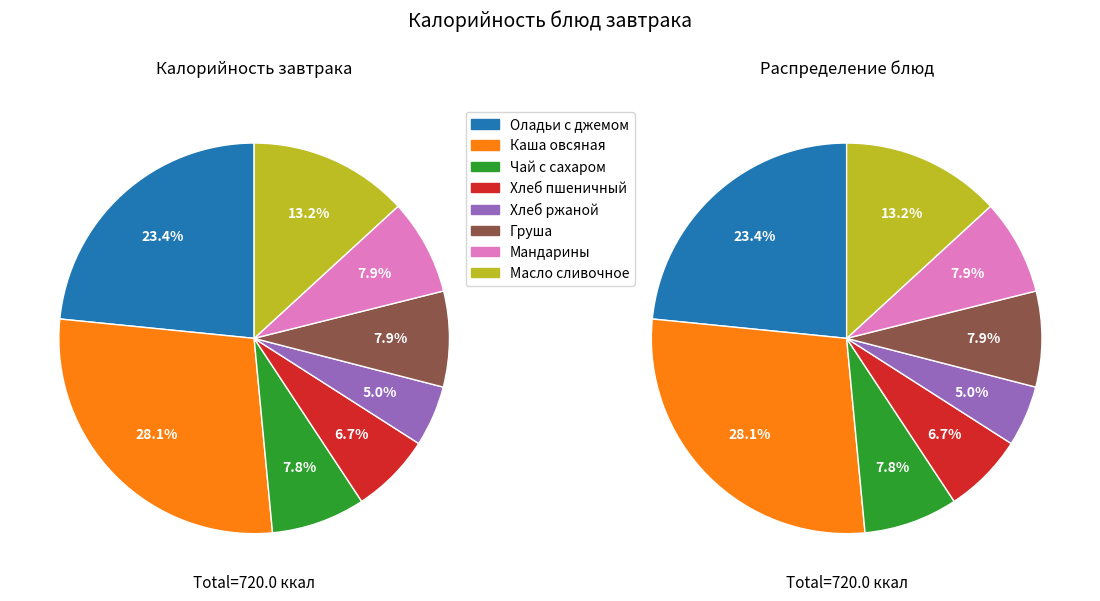

What percentage do Каша овсяная and Хлеб пшеничный together represent?

34.8%